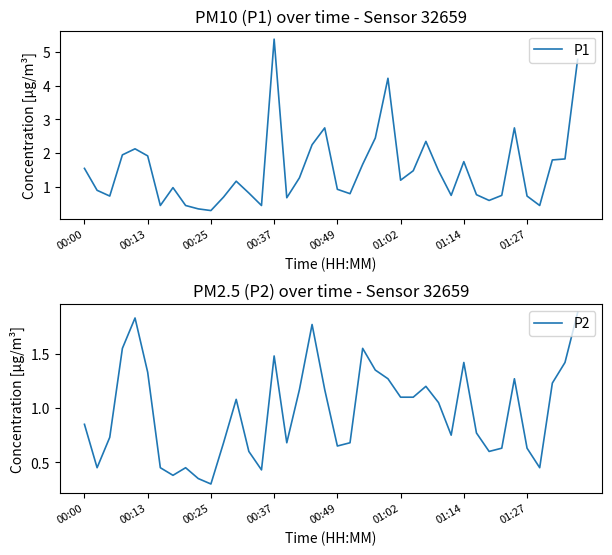

At how many categories does at least one series exceed 0?

40